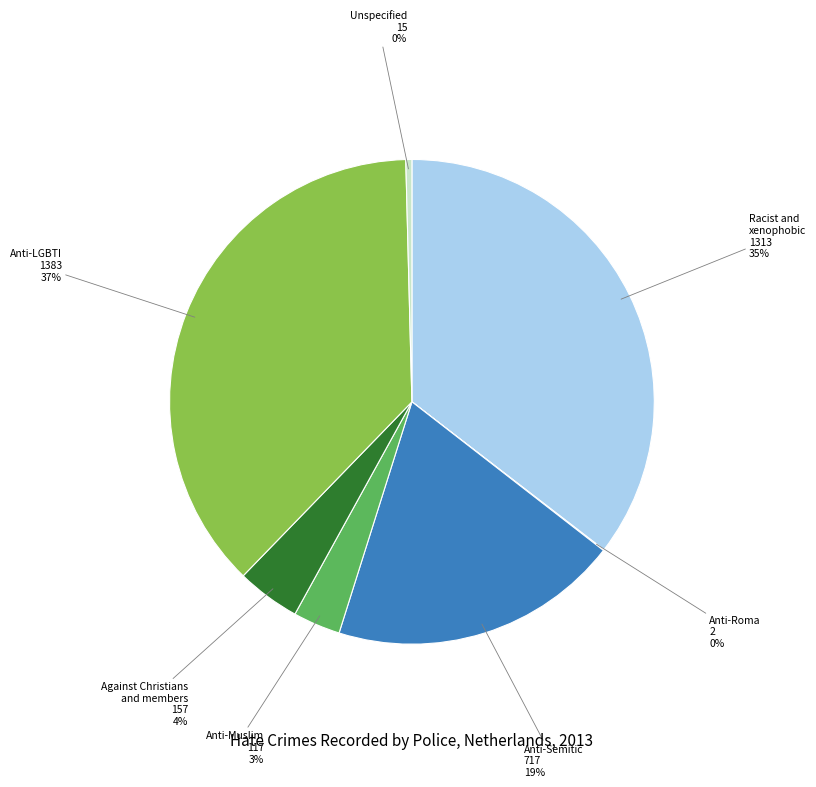

Is it true that Racist and xenophobic is 45% of the pie?

False